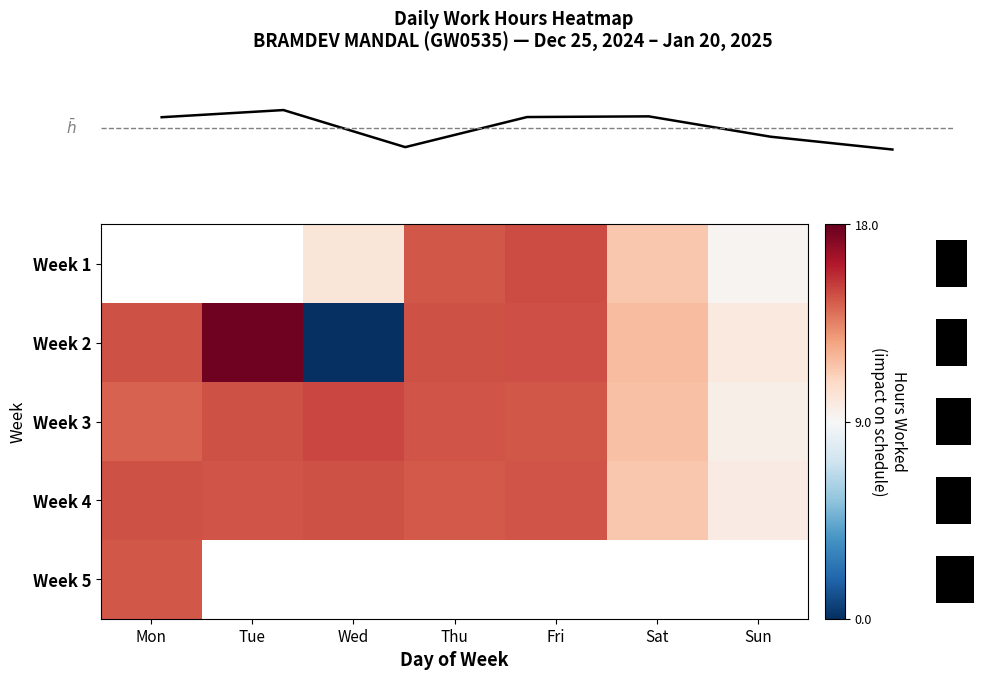

At 3, list the series in order from smallest to largest.

row_2, row_3, Mean Hours, row_1, row_0, row_4